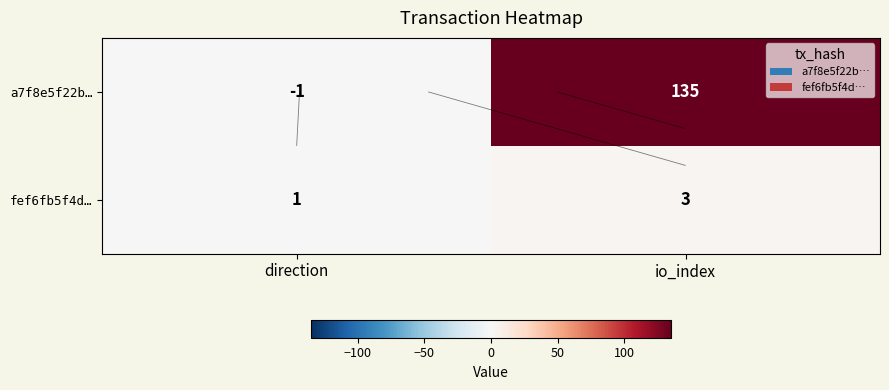

Which series has the largest range (max minus min)?

a7f8e5f22b…